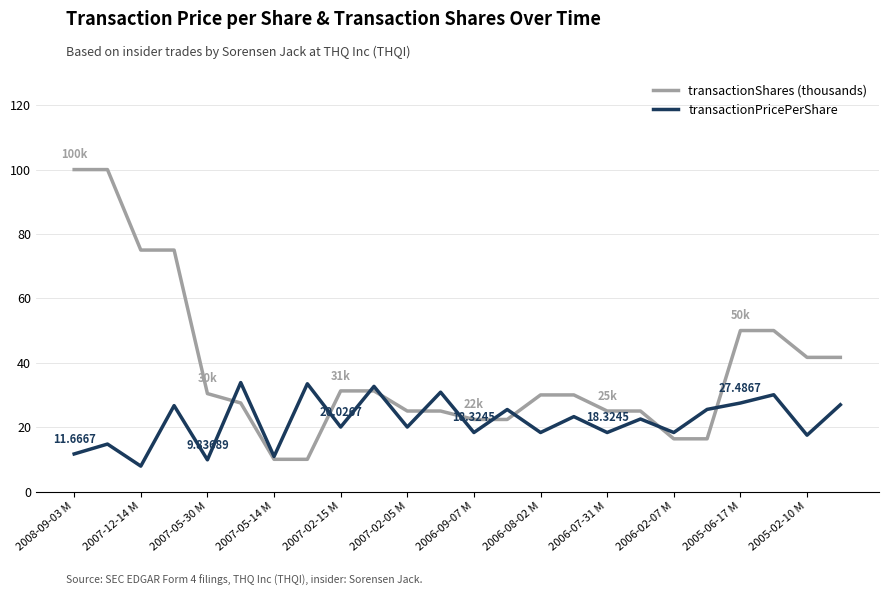

Rank the series by their average value, from lowest to highest.

transactionPricePerShare, transactionShares (thousands)